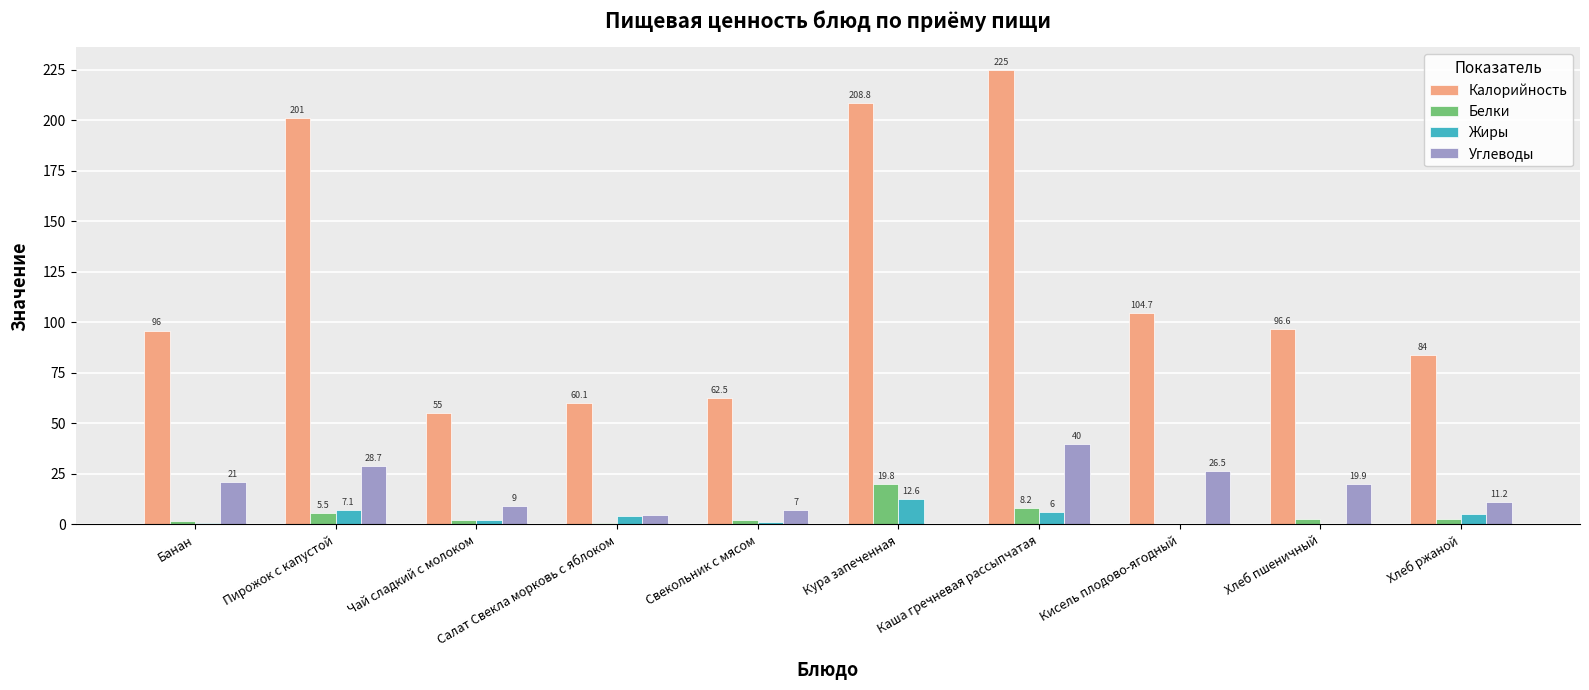

Between Банан and Хлеб пшеничный, which series saw the biggest shift?

Белки